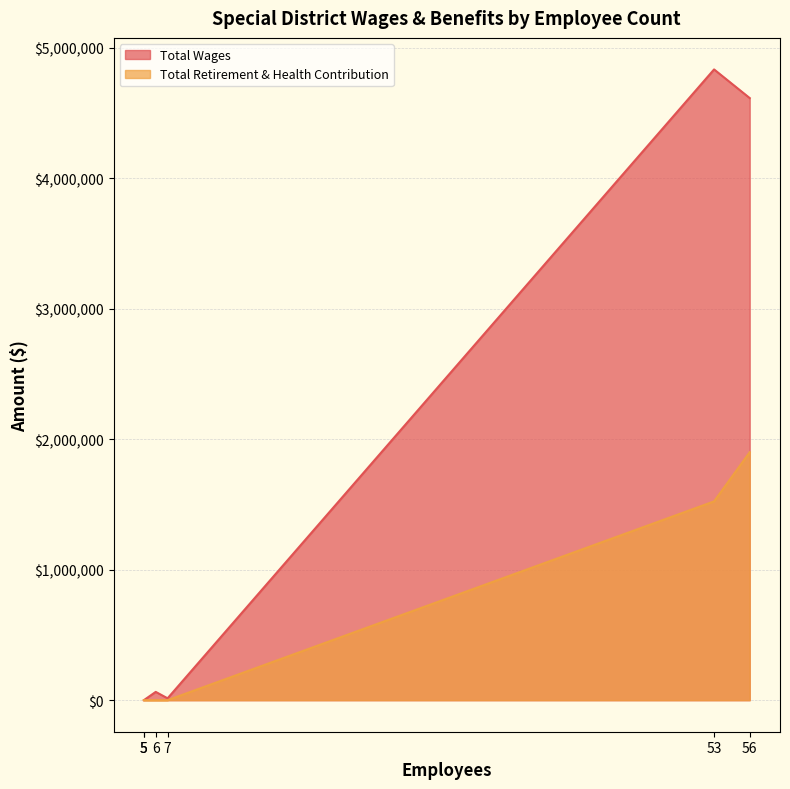

The value of Total Retirement & Health Contribution at 5 is 712973. True or false?

False